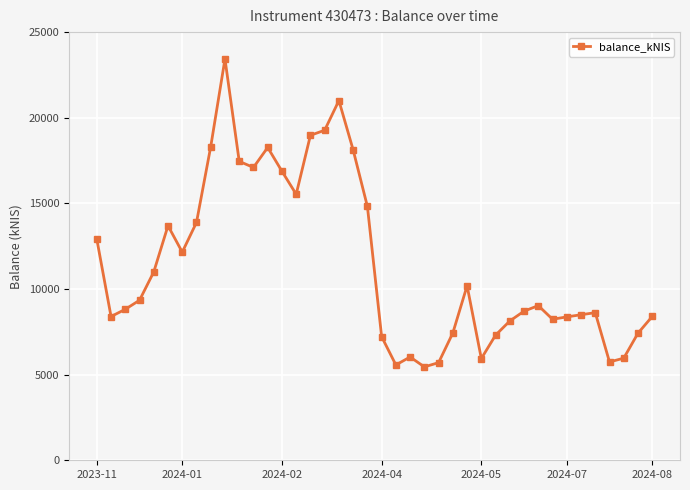

What is the sum of all values?

457312.0